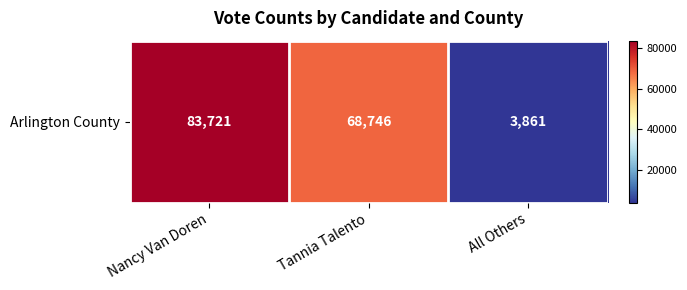

The chart shows a value of 68746 at Tannia Talento. True or false?

True